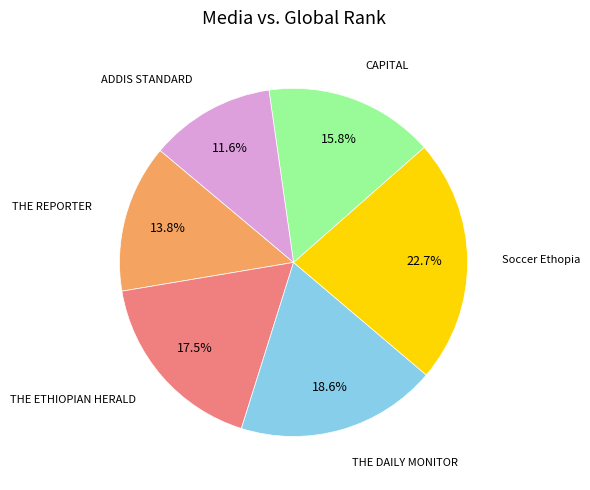

Does any single category account for the majority?

No